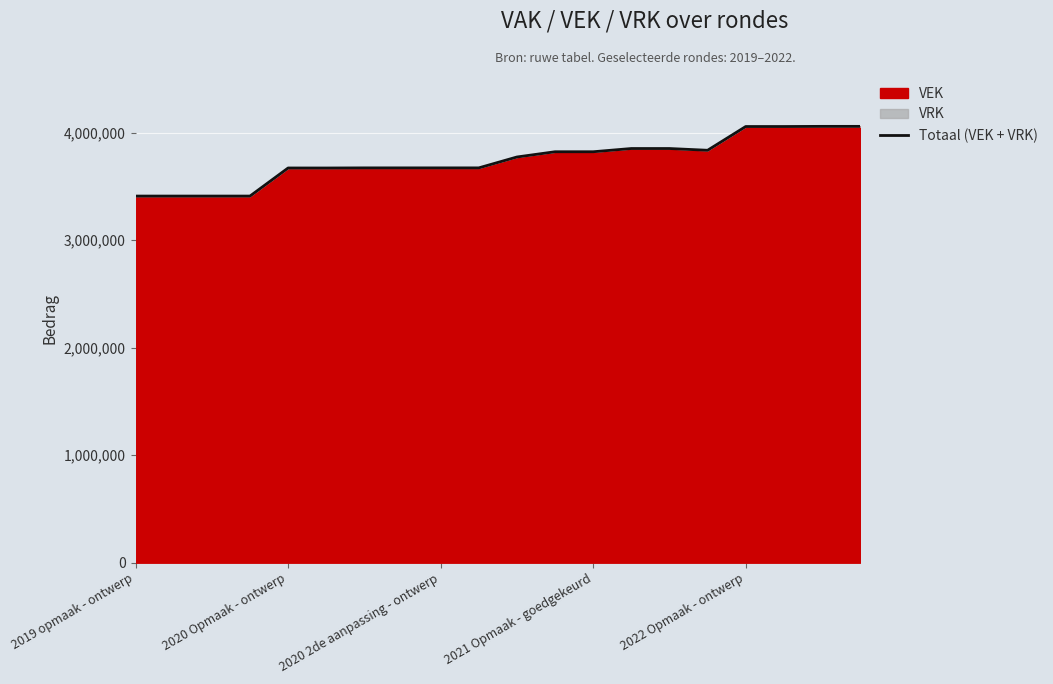

Is it true that the value at 2021 Opmaak - goedgekeurd is 5913037?

False